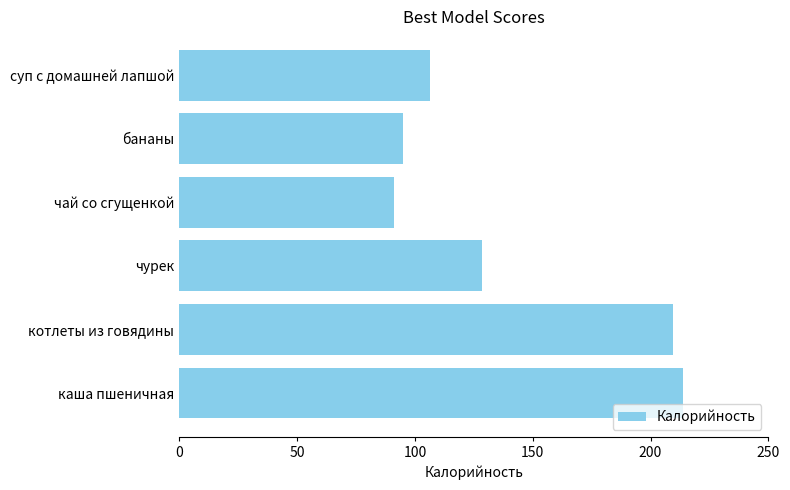

The value at бананы is 166.5. True or false?

False